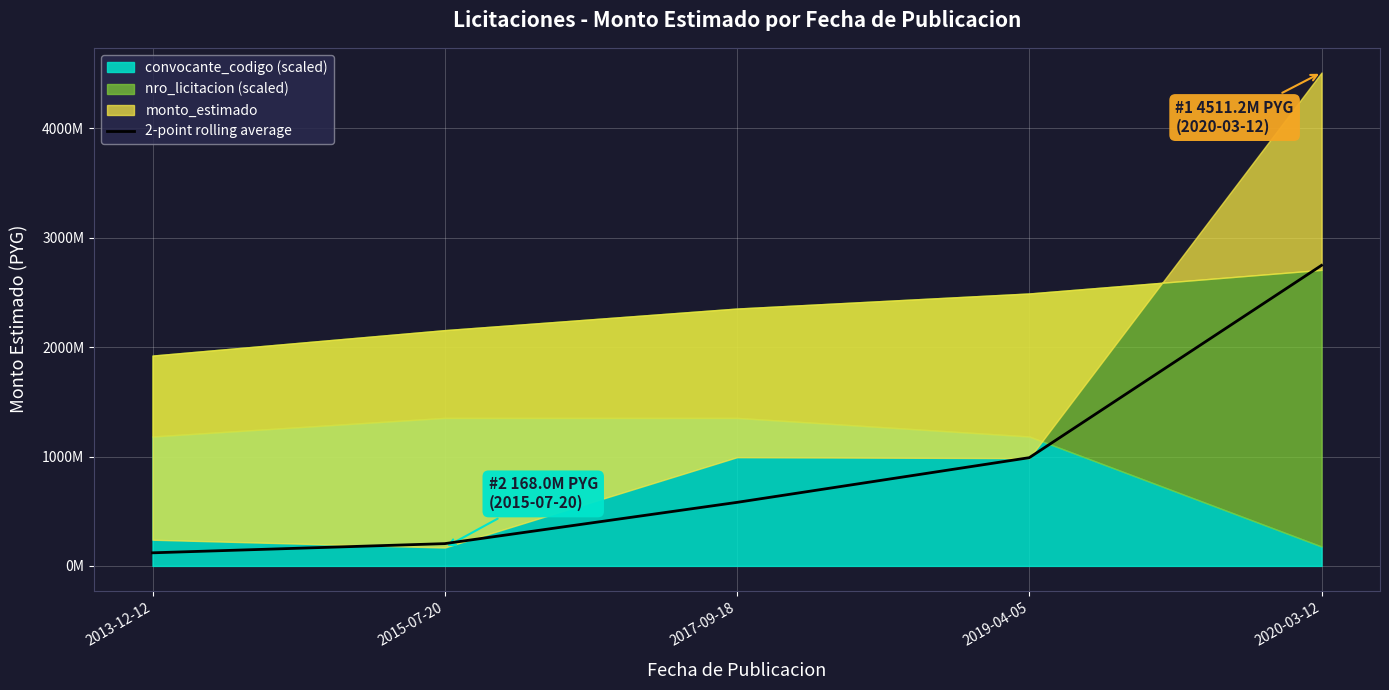

What is the smallest value displayed?

119700000